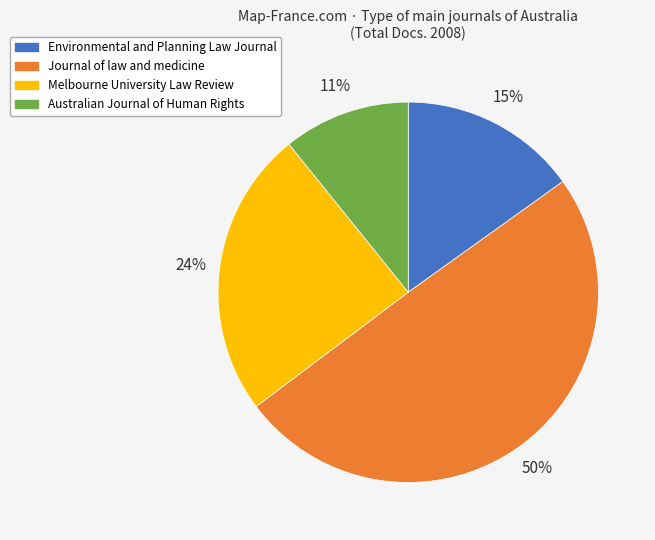

How many segments does this pie chart have?

4